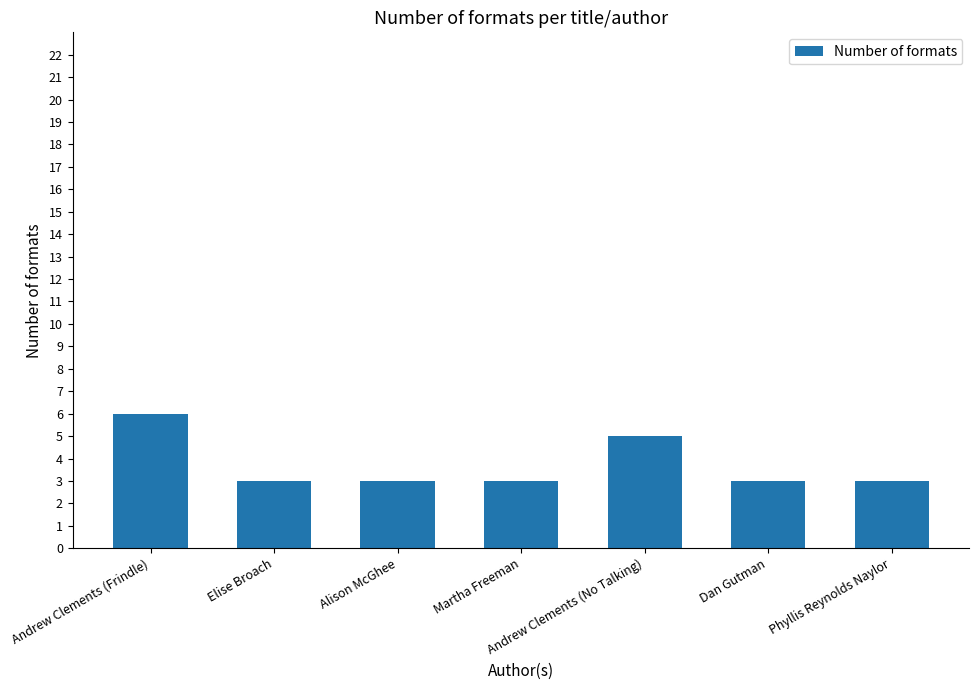

What is the sum of the values at Phyllis Reynolds Naylor and Andrew Clements (No Talking)?

8